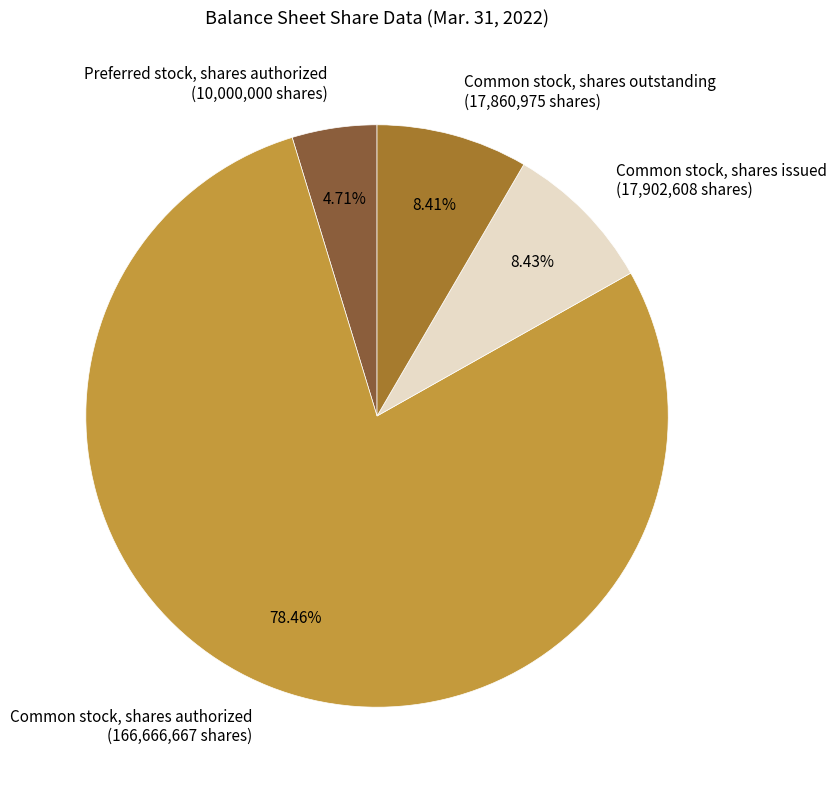

Which has a higher value, Common stock, shares issued or Common stock, shares authorized?

Common stock, shares authorized